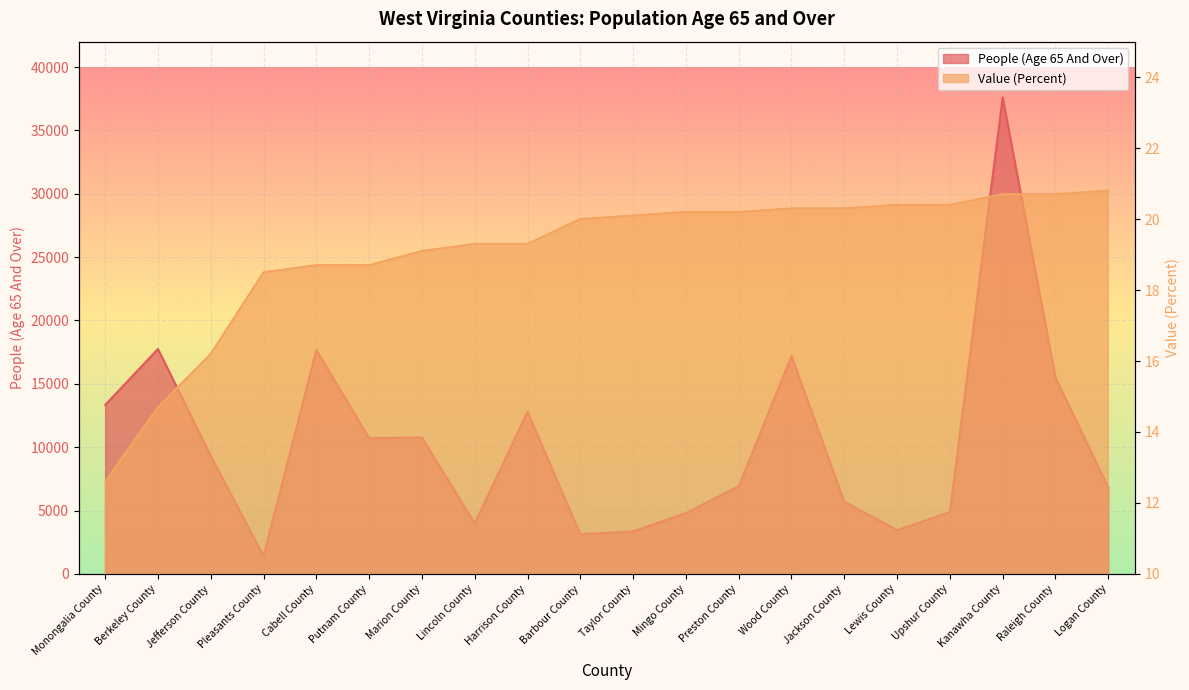

At which category is the sum across all series the highest?

Kanawha County